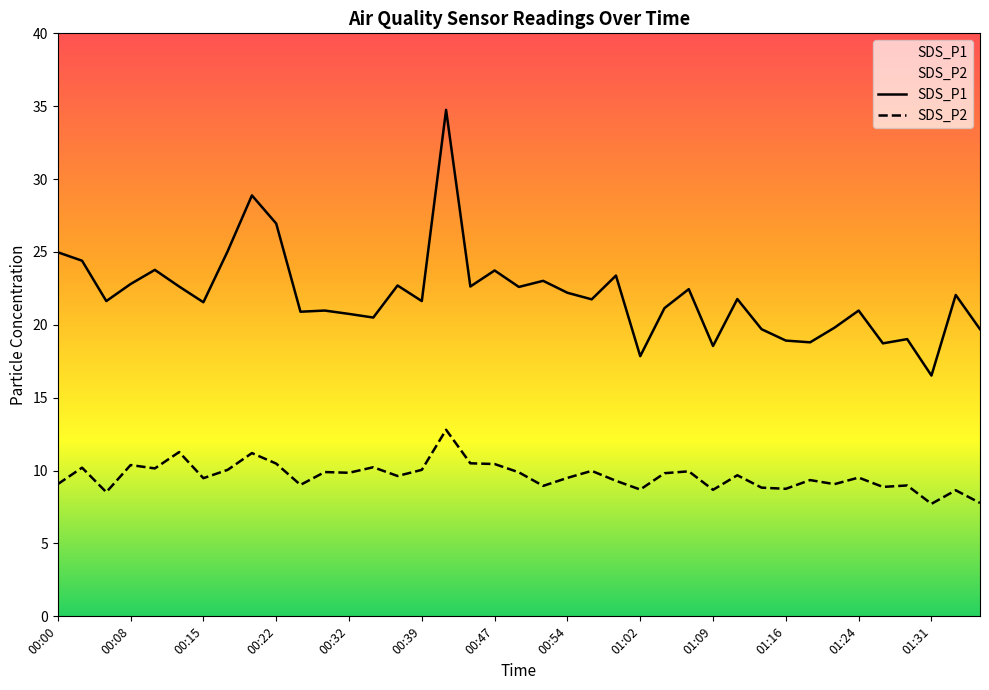

True or false: SDS_P2 and SDS_P1 cross at least once.

False